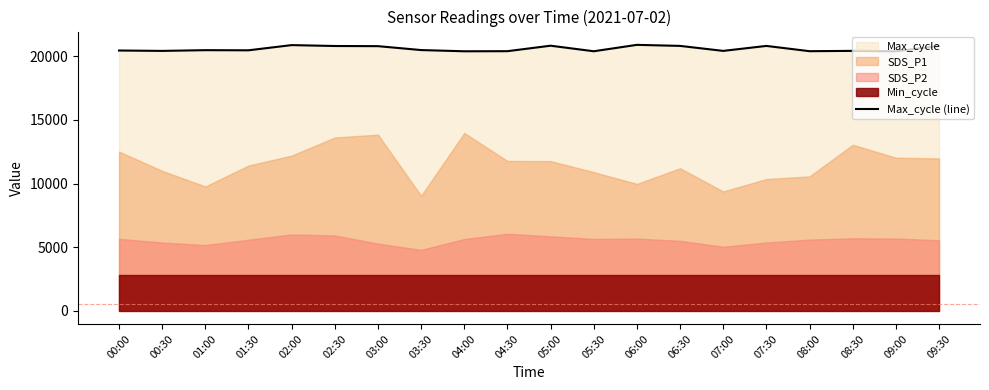

Reading left to right, list all the values displayed in this chart.

20465	20434	20492	20481	20890	20819	20807	20500	20404	20412	20843	20406	20910	20827	20435	20826	20411	20436	20400	20828